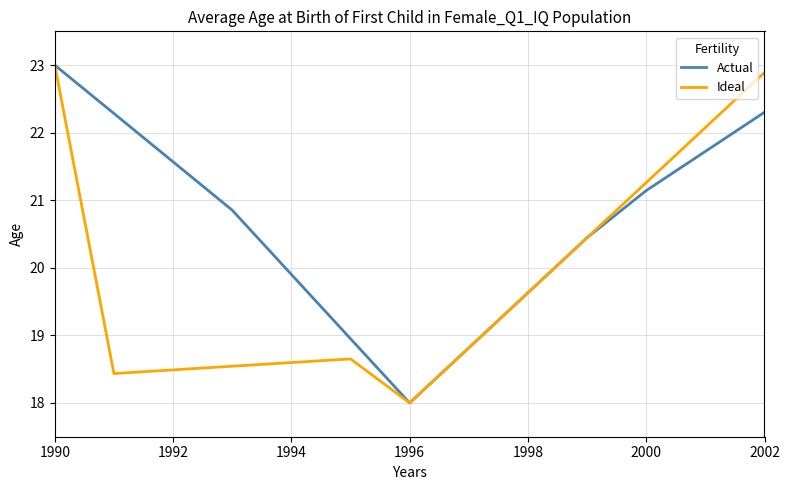

Which series has the largest total across all categories?

Actual